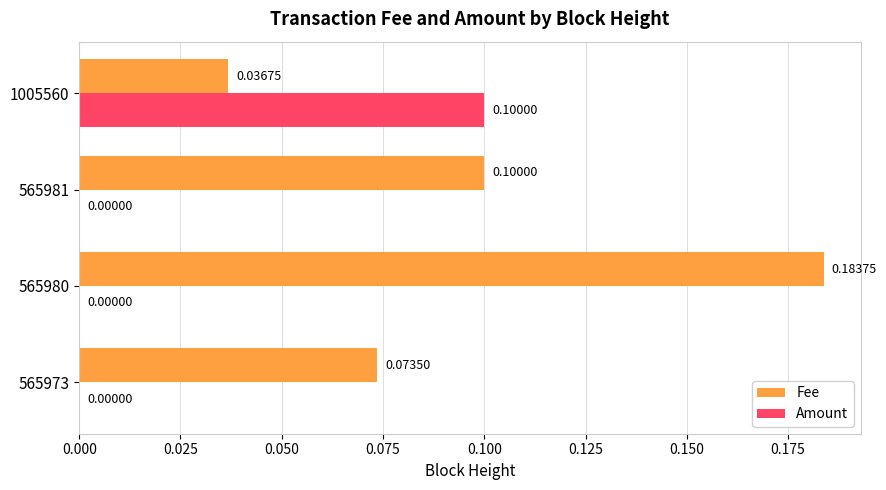

At which category is the sum across all series the highest?

565980